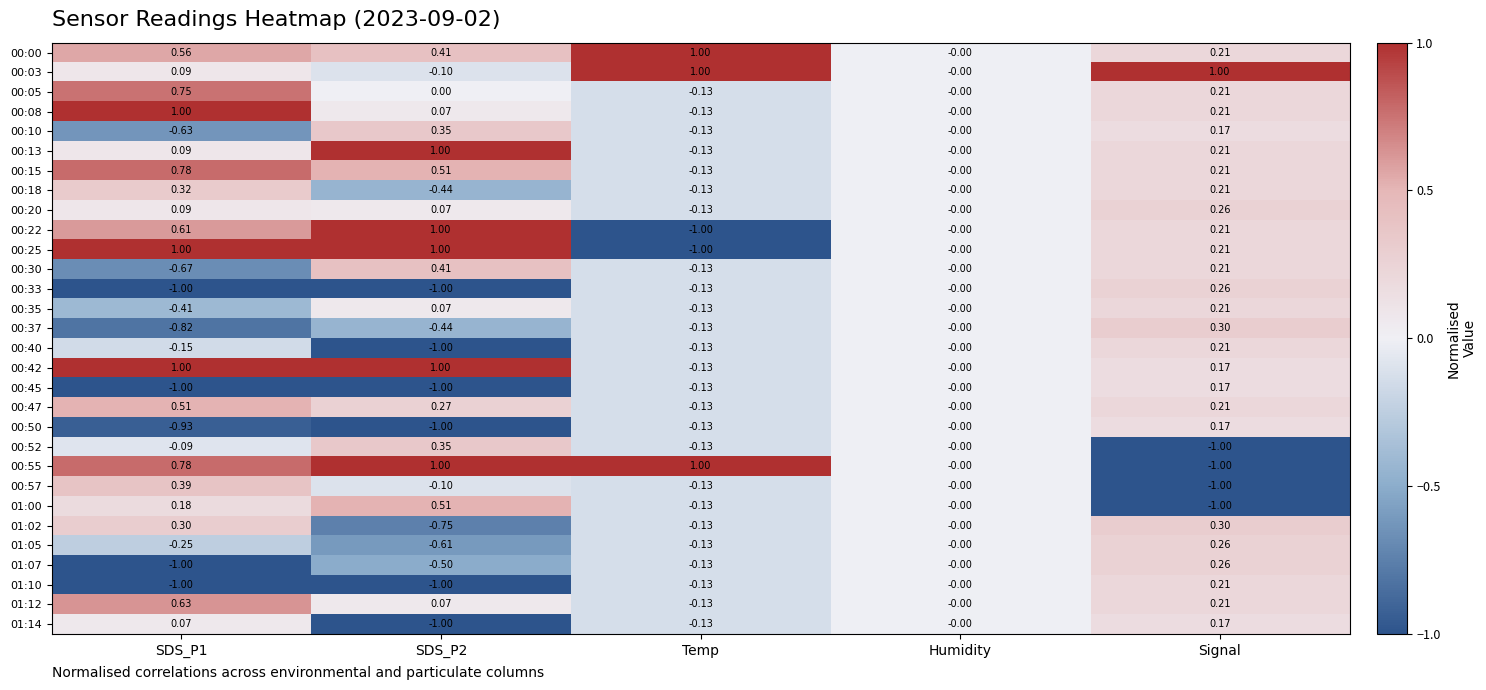

Is the value of 00:37 at Signal greater than the value of 01:00 at SDS_P2?

No